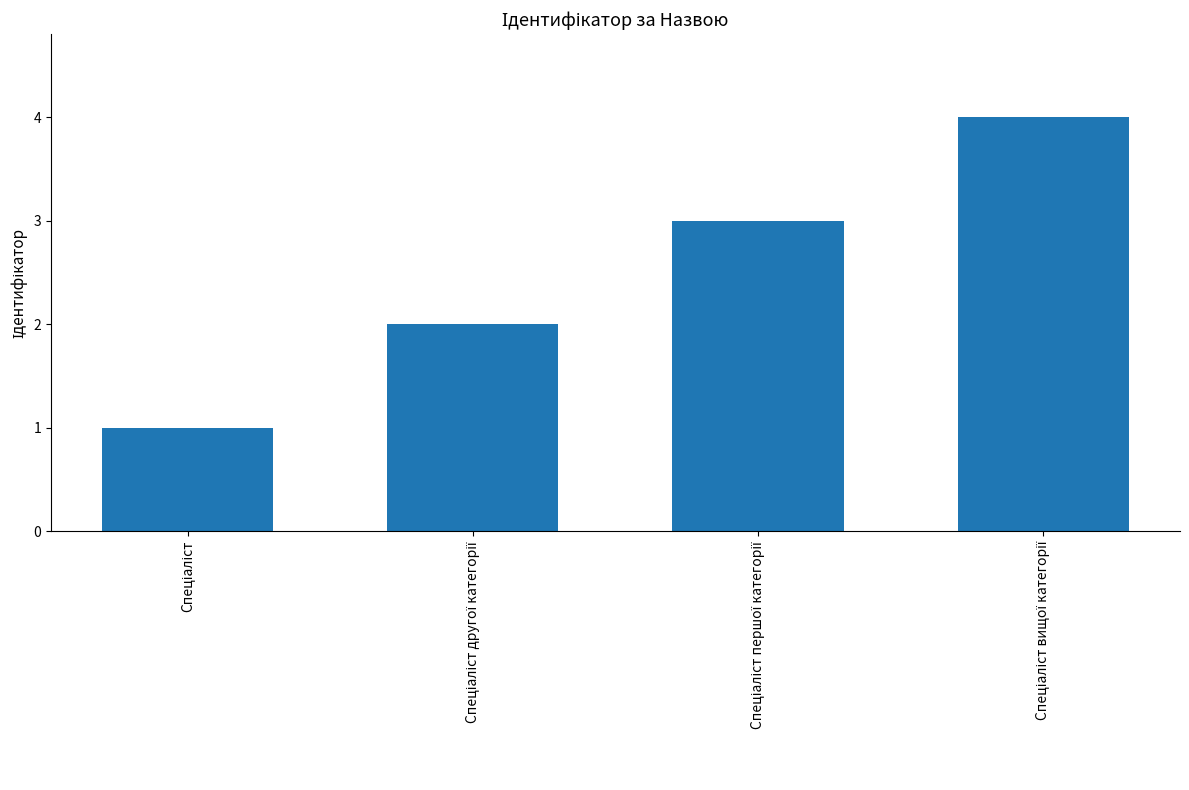

What is the difference between the maximum and minimum values?

3